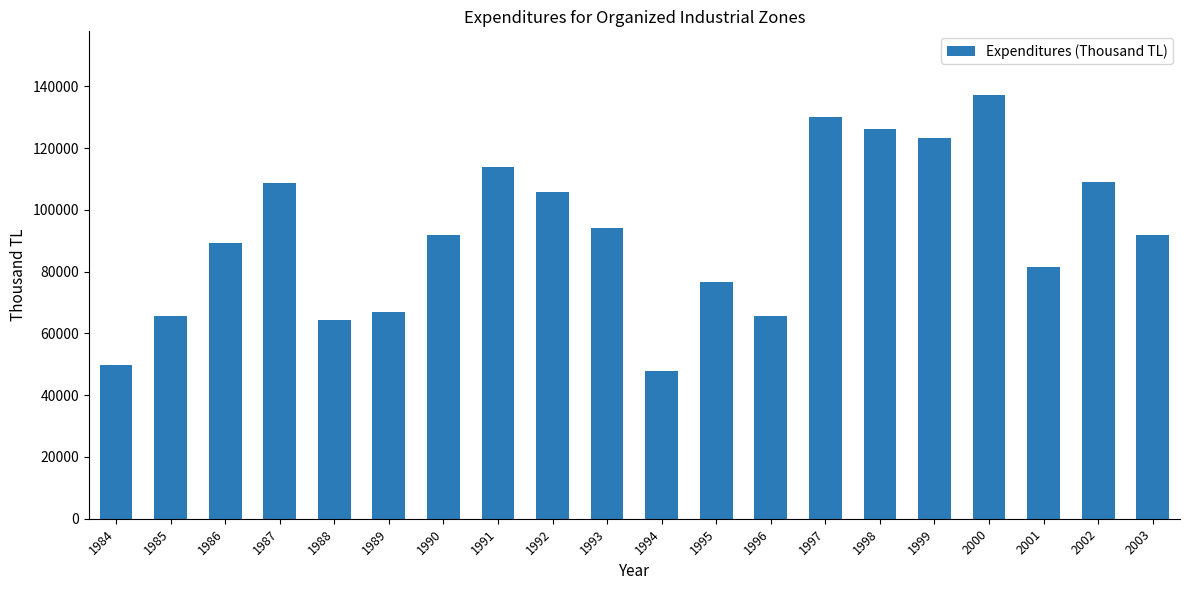

What is the change in value from 1987 to 1993?

-14741